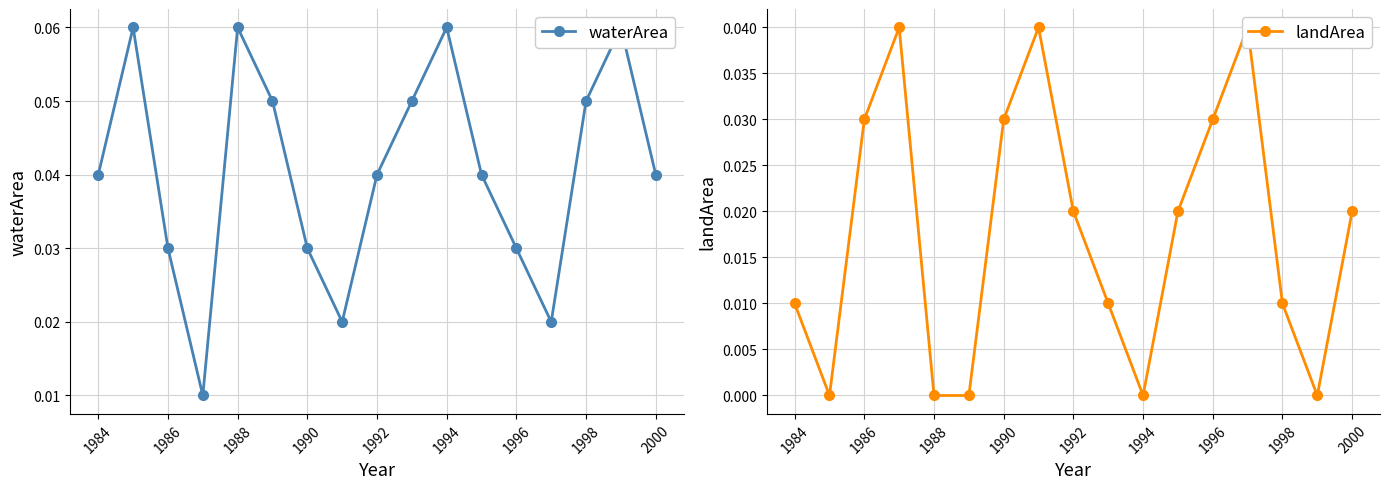

What is the greatest value displayed?

0.1